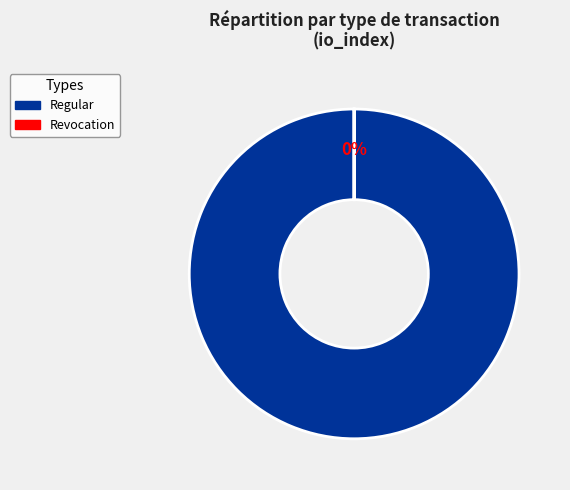

Is there a majority slice in this chart?

Yes